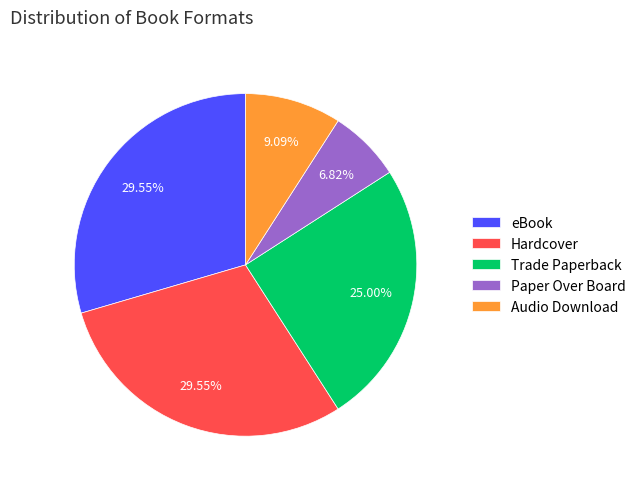

What is the total percentage of Hardcover and Audio Download?

38.6%